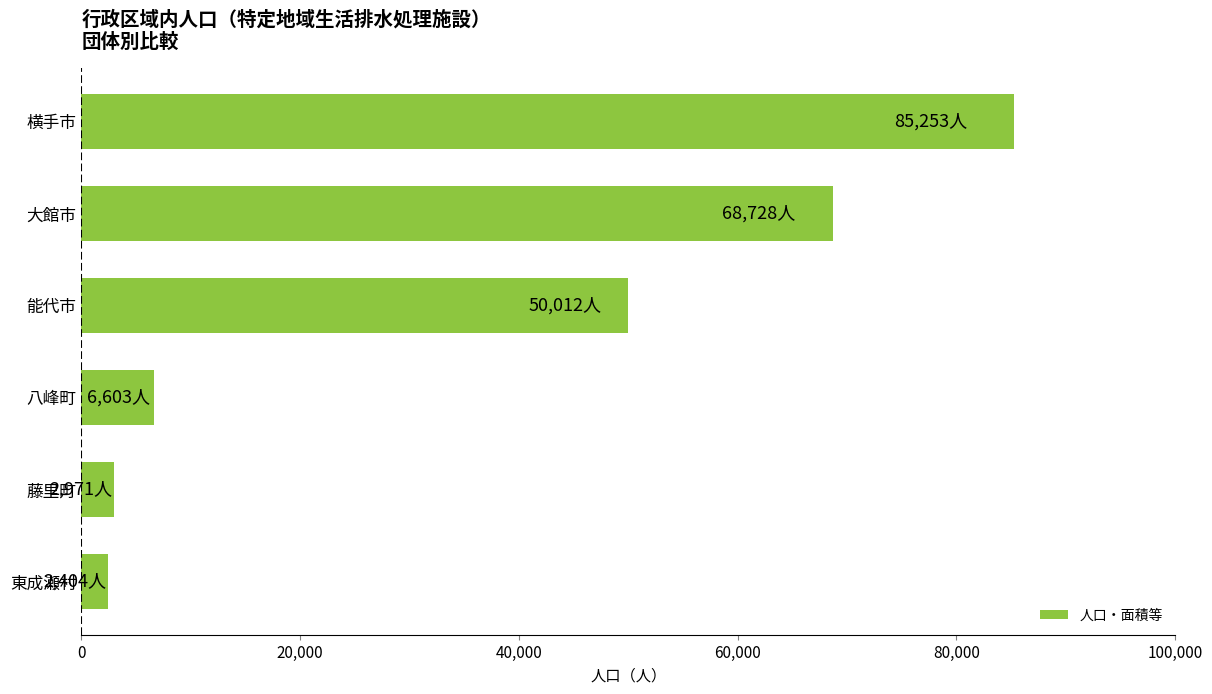

What is the change in value from 東成瀬村 to 八峰町?

+4199